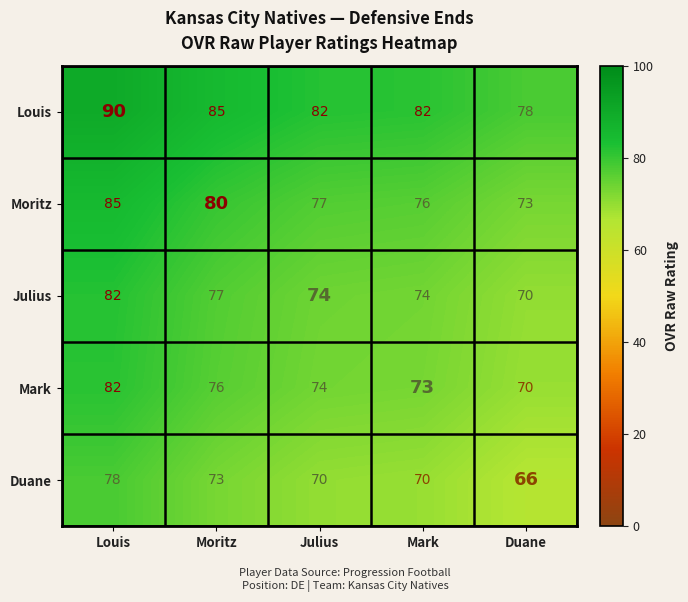

Count the number of categories in the chart.

5